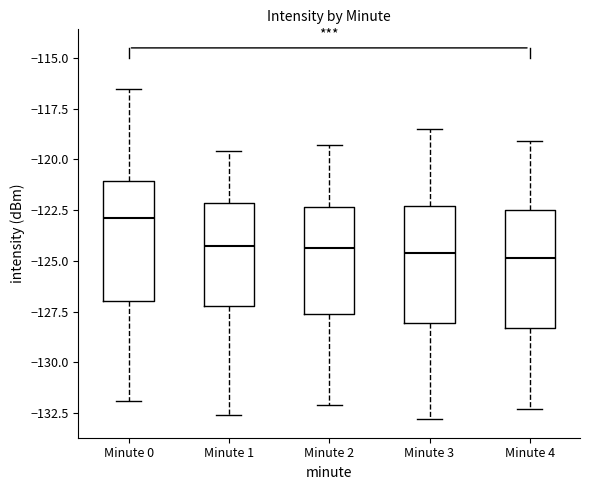

Reading left to right, read every box against the y-axis: the position of its median line, the range the box covers, and the ends of its whiskers. The values are not printed on the chart, so give them approximately, as read against the axis.

Minute 0: median -123.0, box -127.0 to -121.0, whiskers -132.0 to -116.5
Minute 1: median -124.5, box -127.0 to -122.0, whiskers -132.5 to -119.5
Minute 2: median -124.5, box -127.5 to -122.5, whiskers -132.0 to -119.5
Minute 3: median -124.5, box -128.0 to -122.5, whiskers -133.0 to -118.5
Minute 4: median -125.0, box -128.5 to -122.5, whiskers -132.5 to -119.0